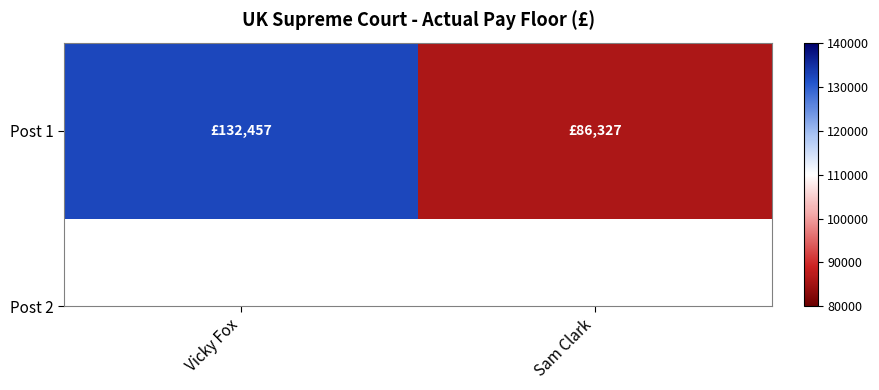

Which label corresponds to the largest value in the chart?

Vicky Fox